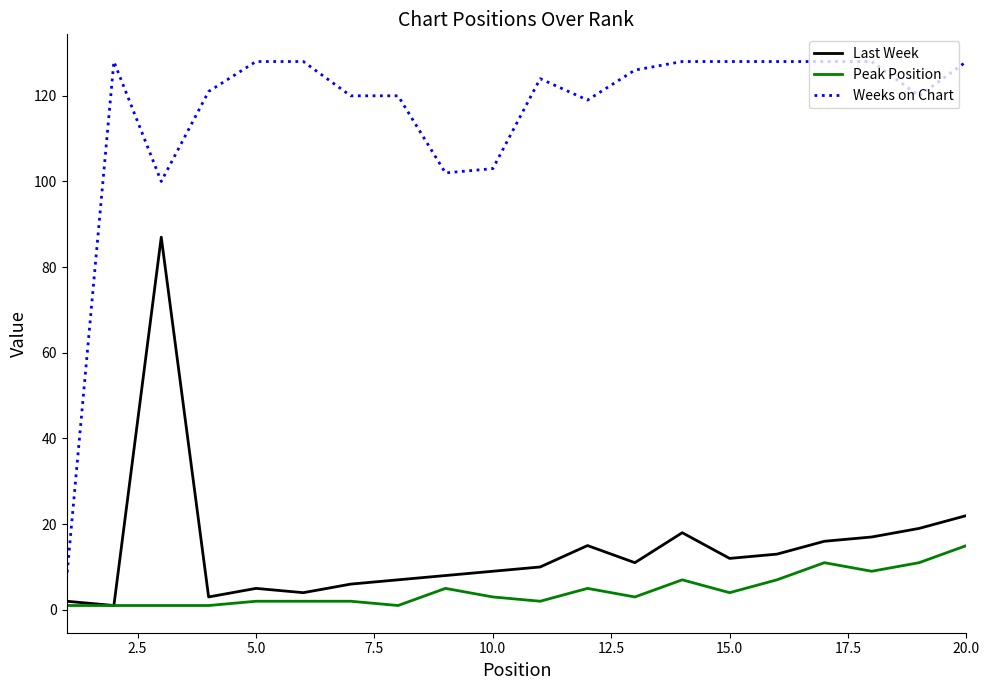

Count the number of data series in this chart.

3